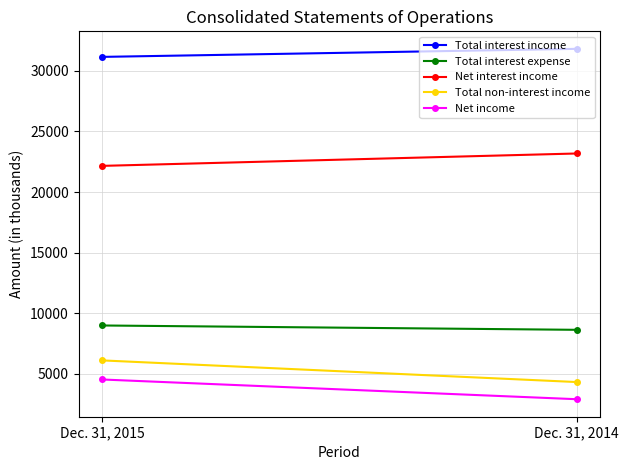

How many values in the Total non-interest income series are below 6110?

1